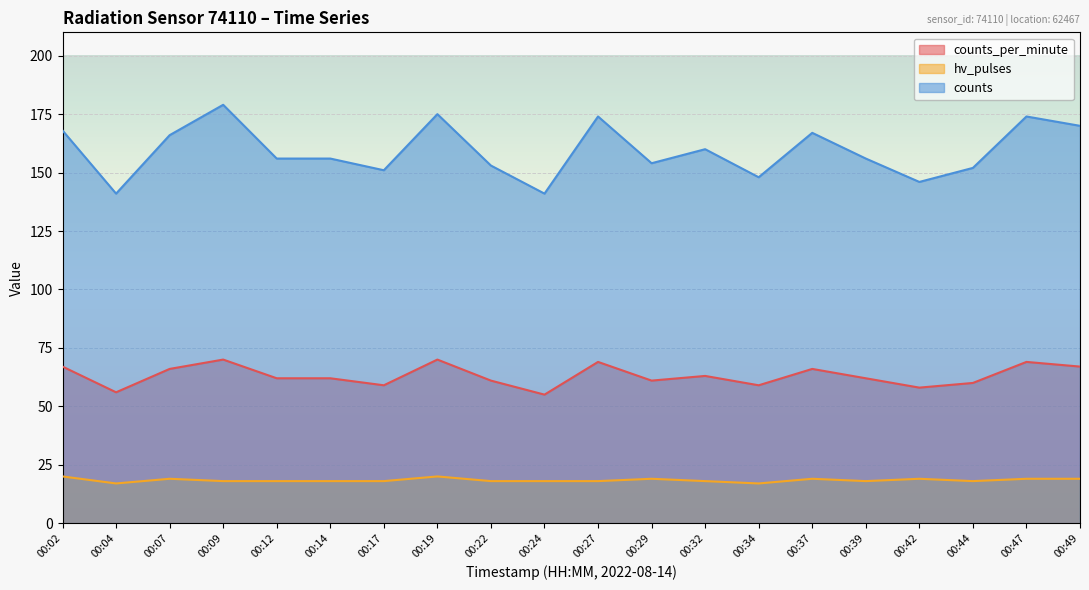

Is the value of hv_pulses at 00:32 greater than the value of counts at 00:07?

No